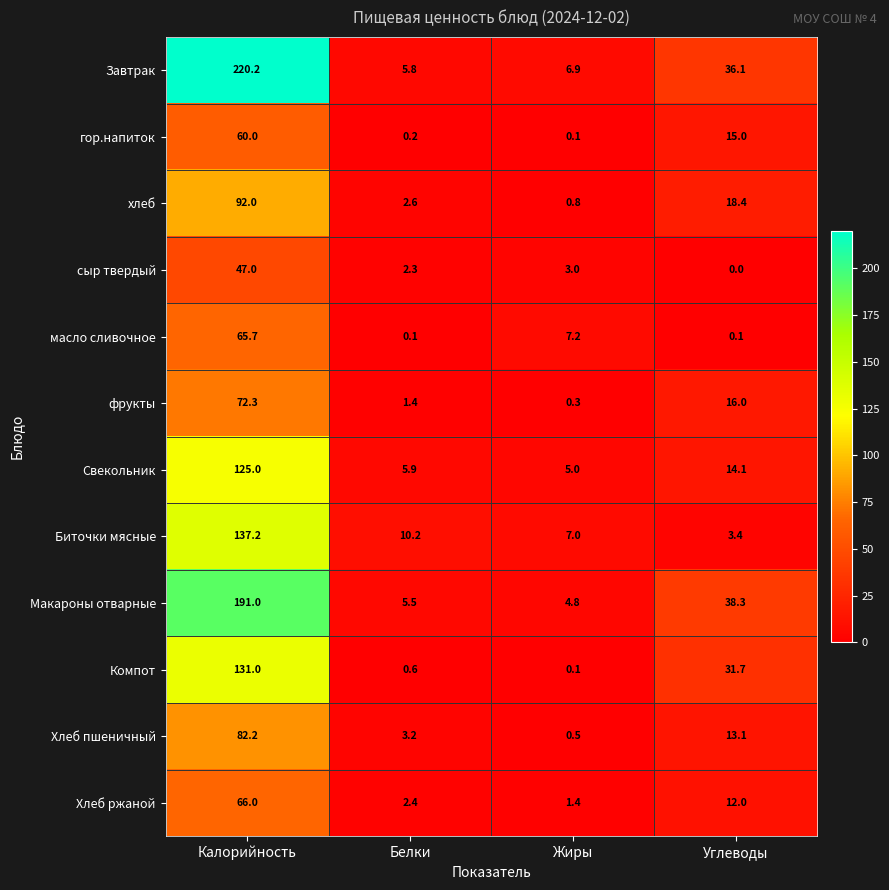

Is it true that Макароны отварные equals 191.0 at Калорийность?

True